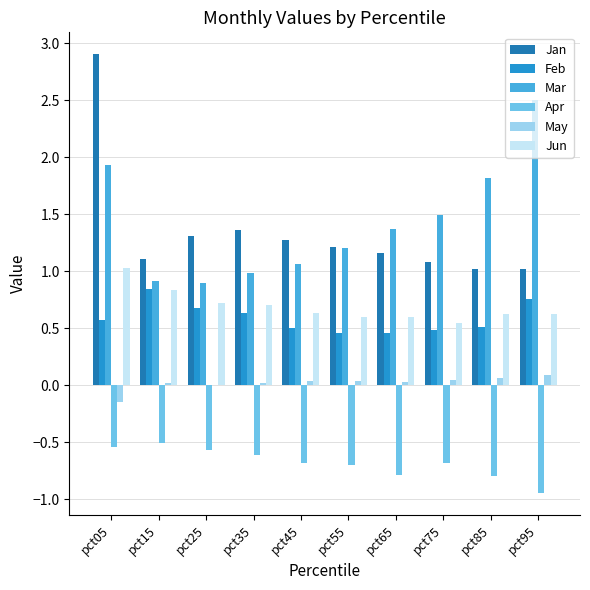

What value does the Apr series have at pct45?

-0.7